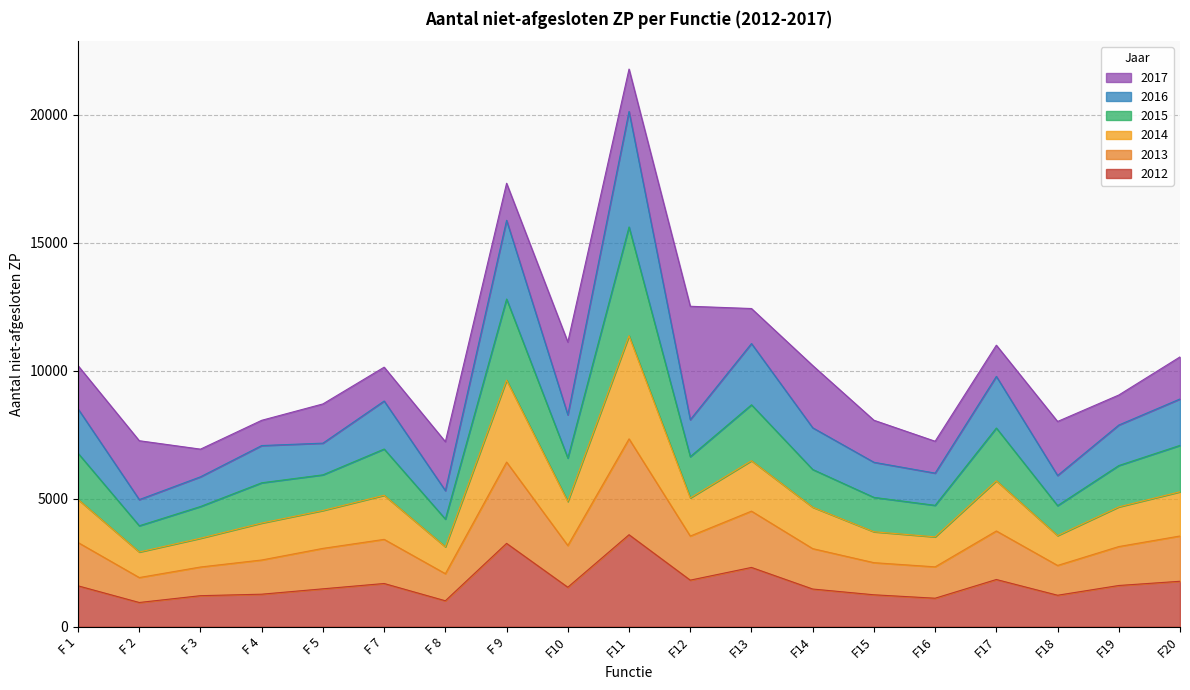

What is the value of the 2016 point at the 17th from the left?

5912